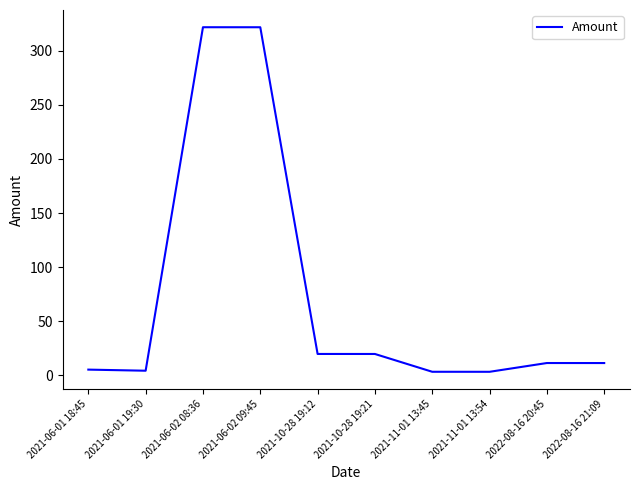

What is the smallest value displayed?

3.0